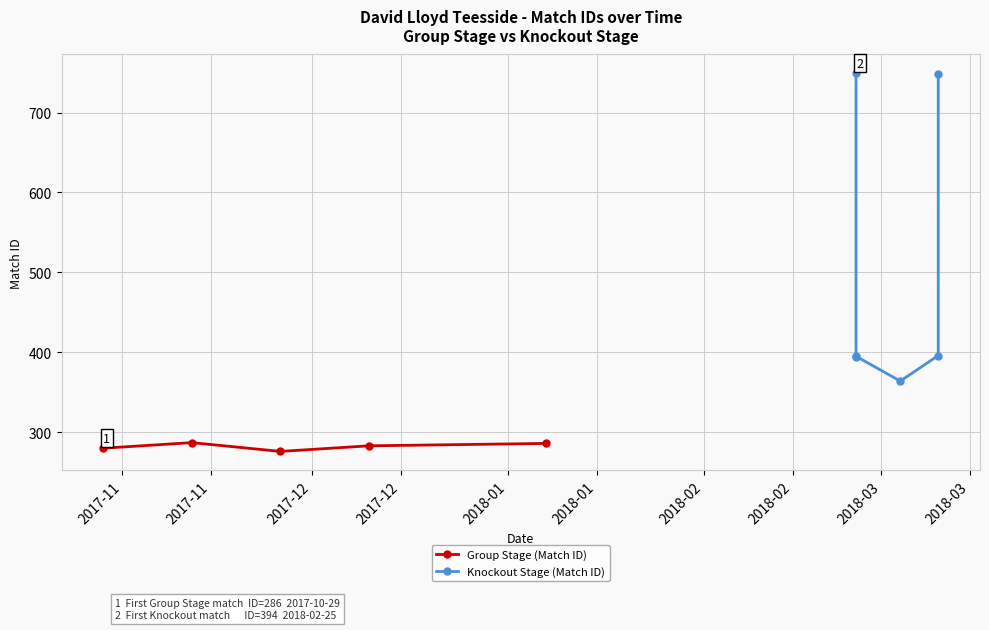

How many values in the Group Stage (Match ID) series are below 283?

2